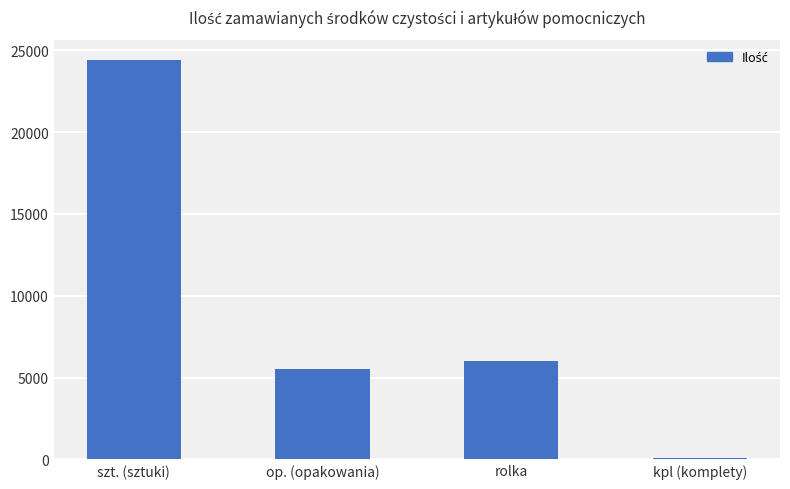

What is the label of the 1st bar from the right?

kpl (komplety)